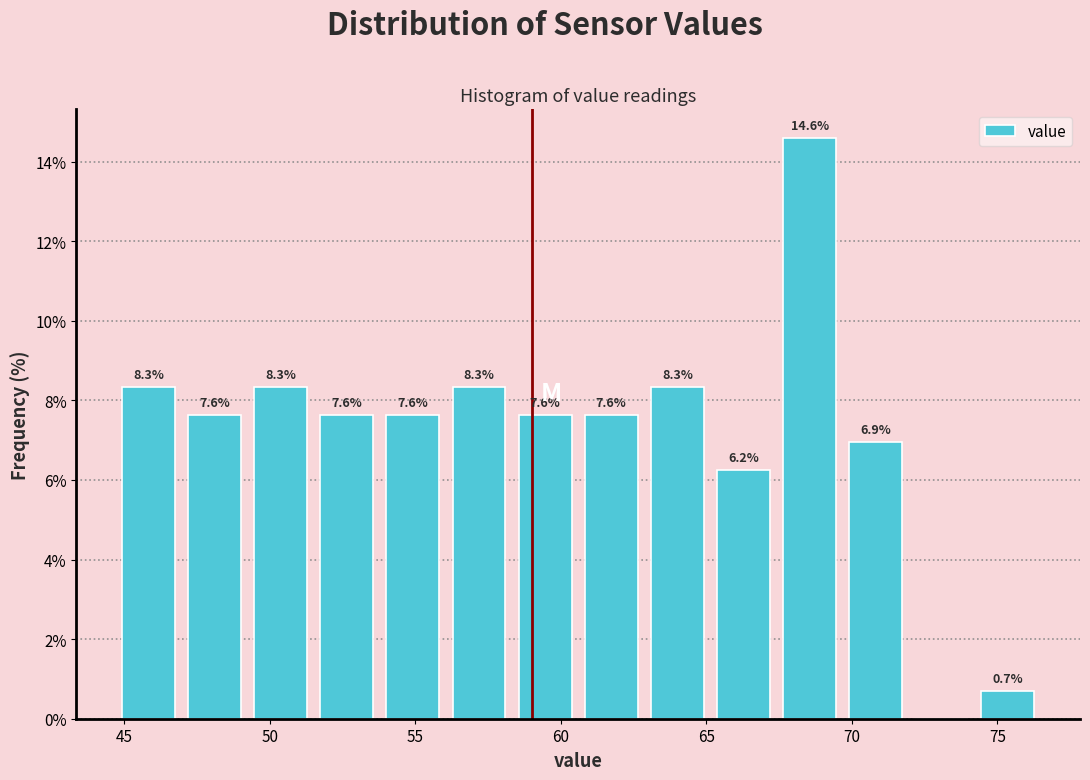

Which range on the x-axis has the tallest bar?

67.5 to 69.5